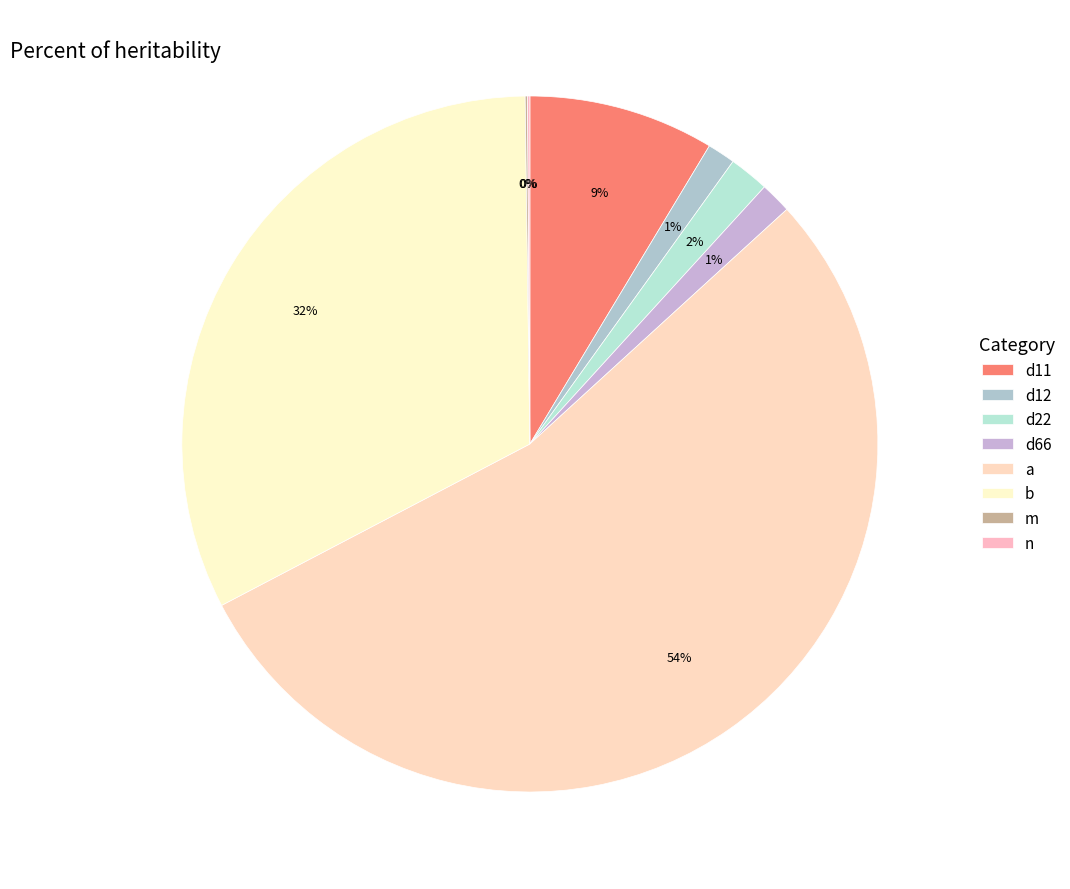

How many segments does this pie chart have?

8